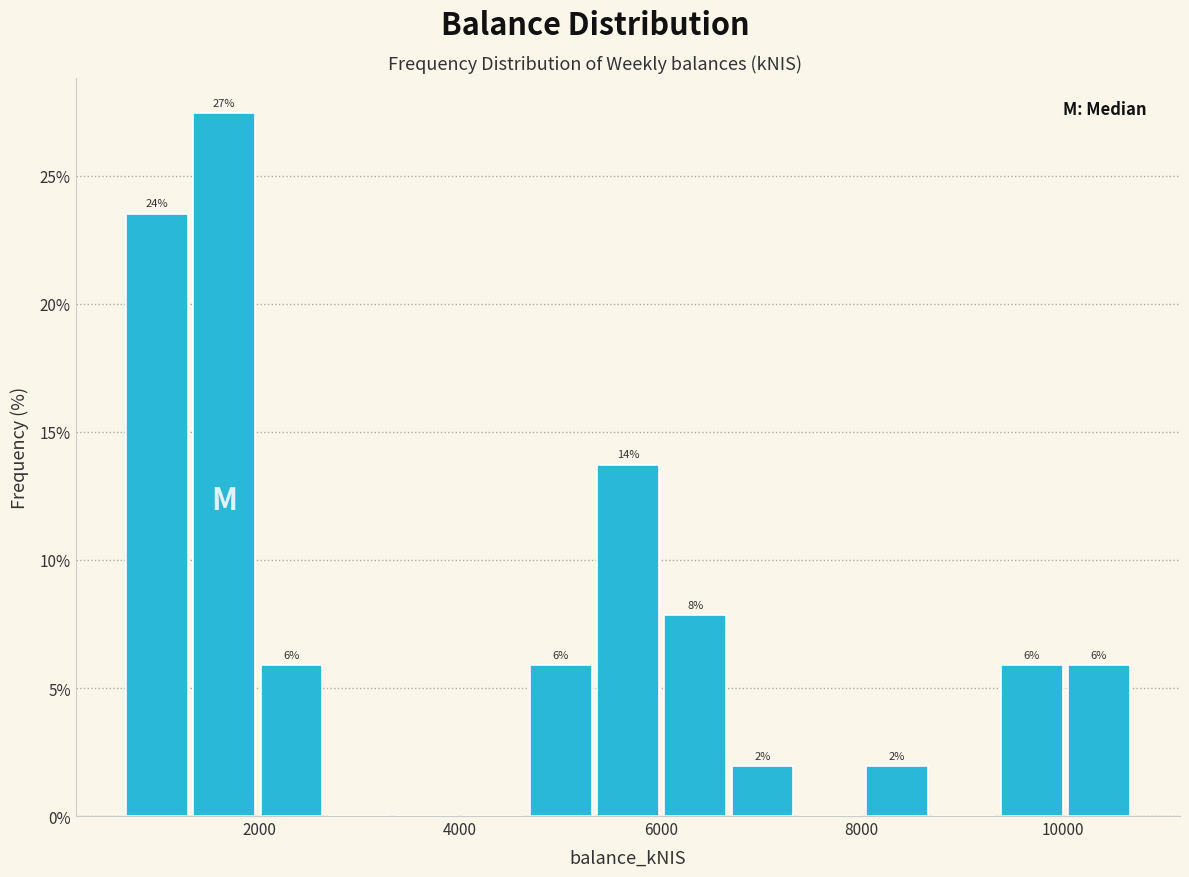

Read against the x-axis, roughly where is the centre of the tallest bar?

1600